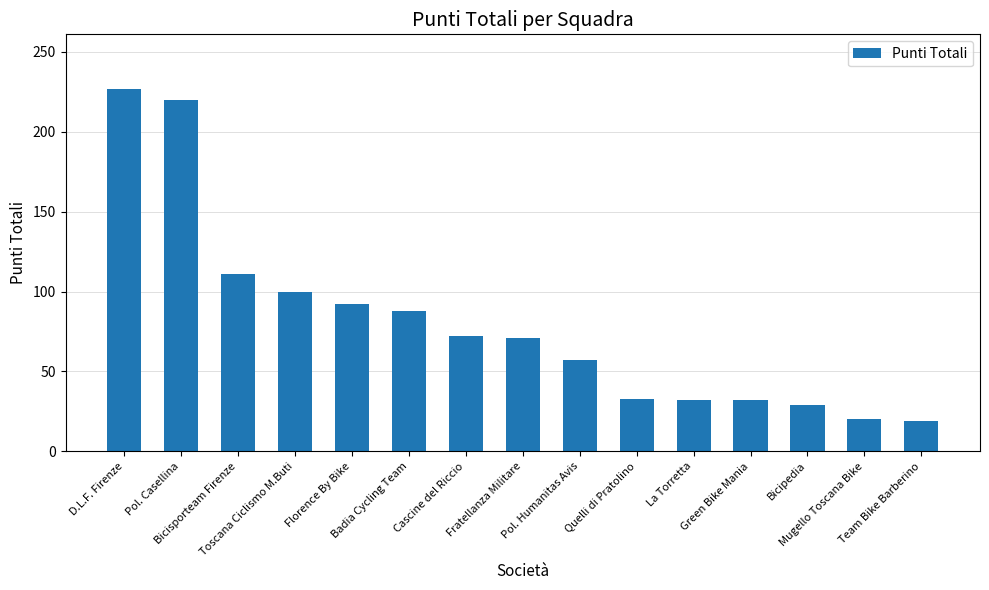

True or false: the data shows 57 at Pol. Humanitas Avis.

True